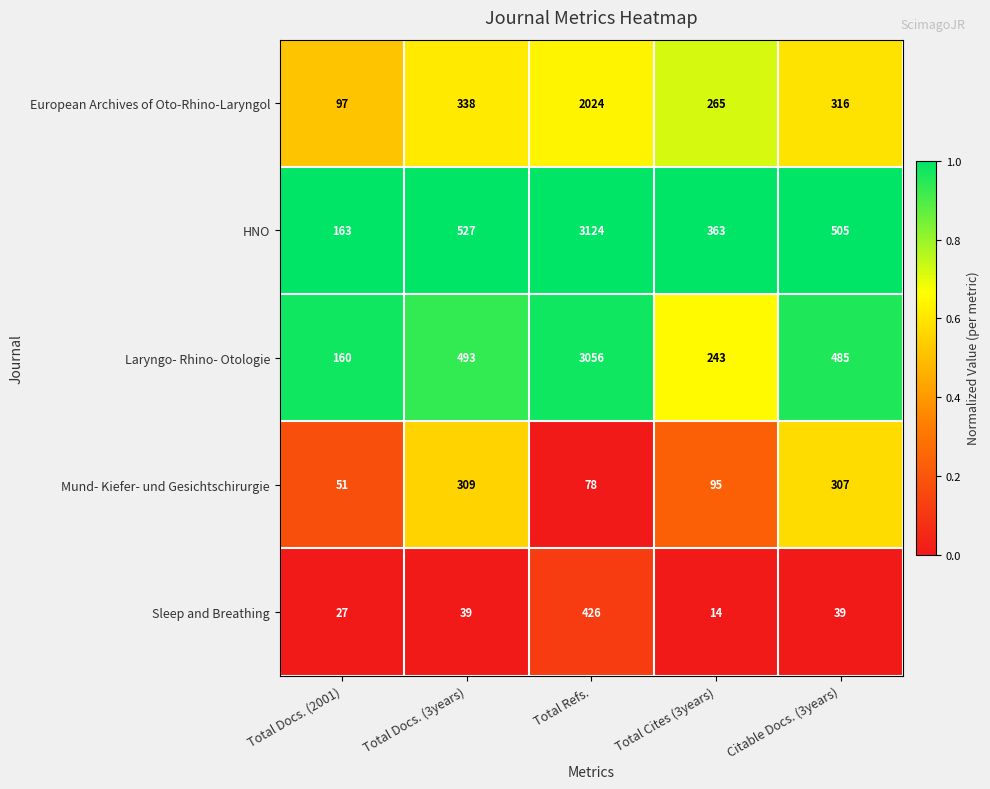

Which category has the highest value across all series?

Total Refs.